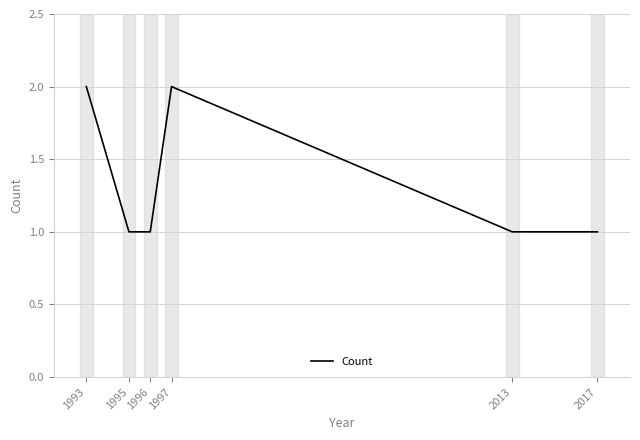

True or false: there are more than 0 points higher than both neighbors.

True